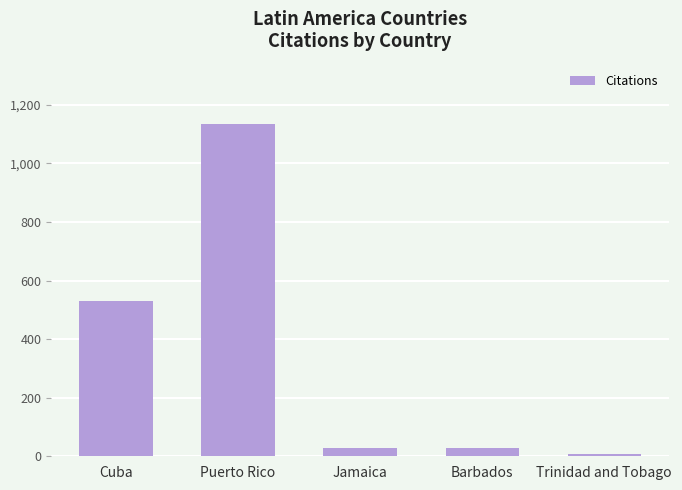

The value at Jamaica is 29. True or false?

True